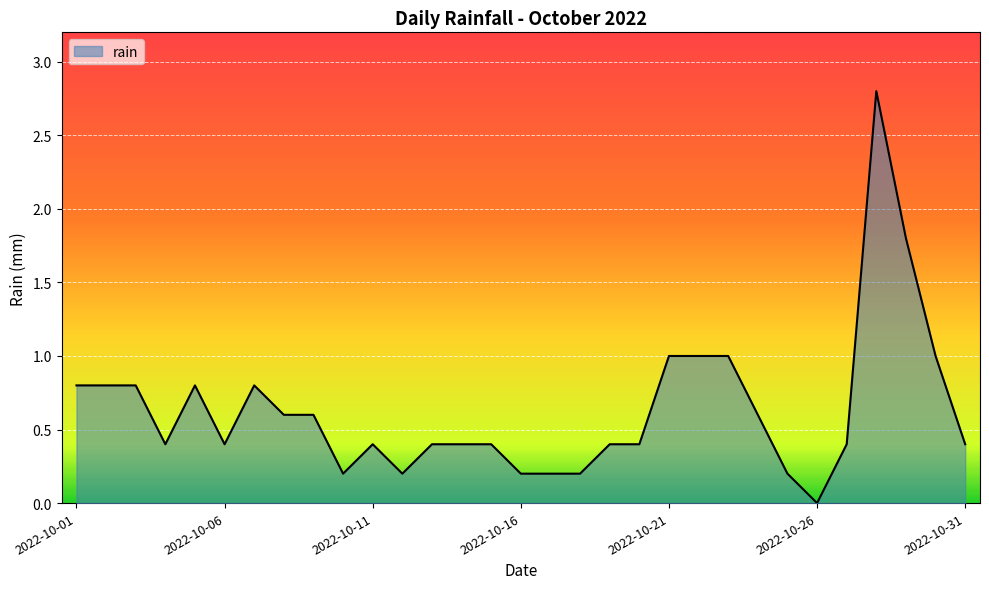

What is the difference between the maximum and minimum values?

2.8